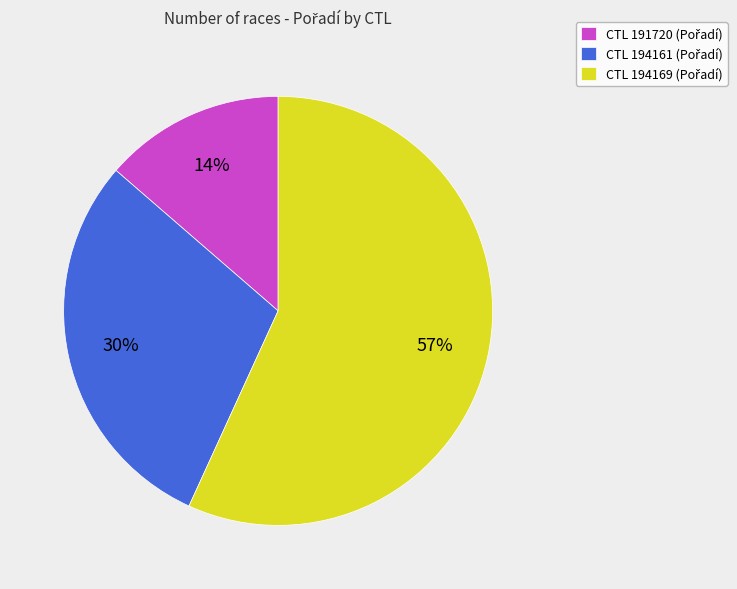

To the nearest percent, what is the average slice percentage?

33%